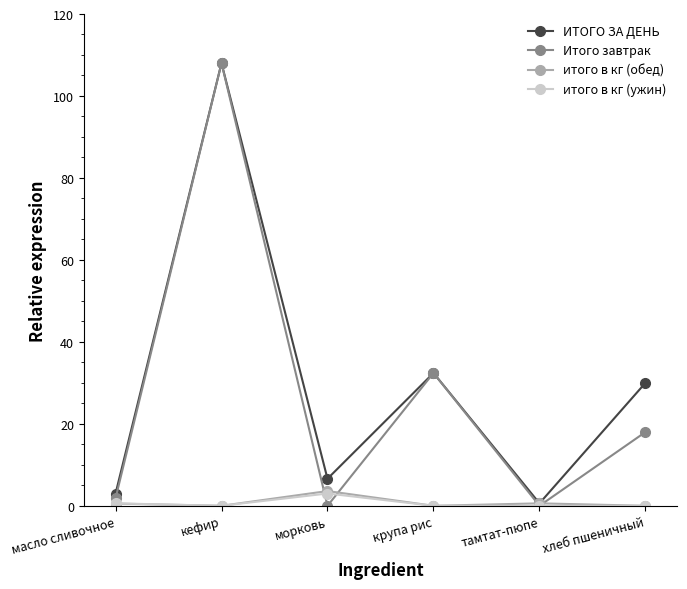

Count the number of categories in the chart.

6